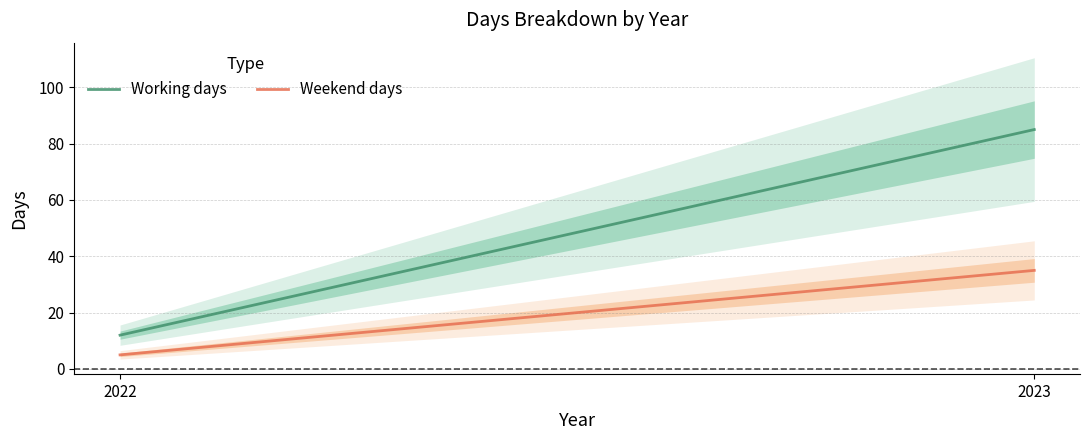

What is the maximum value shown in the chart?

85